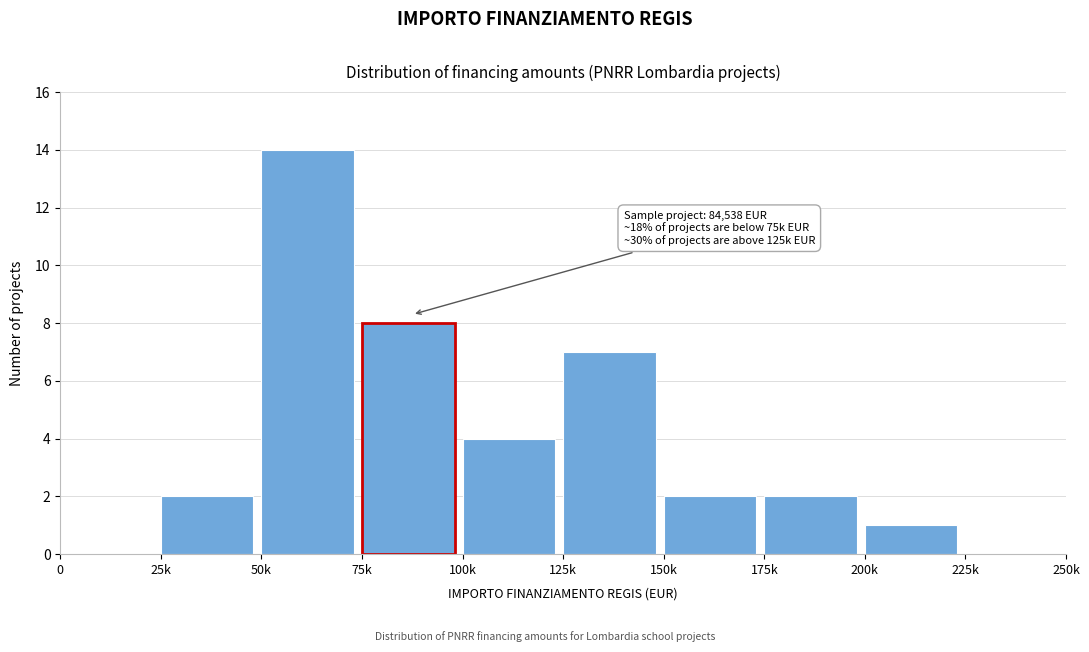

Reading left to right, extract all data points from this chart.

0=0	25k=2	50k=14	75k=8	100k=4	125k=7	150k=2	175k=2	200k=1	225k=0